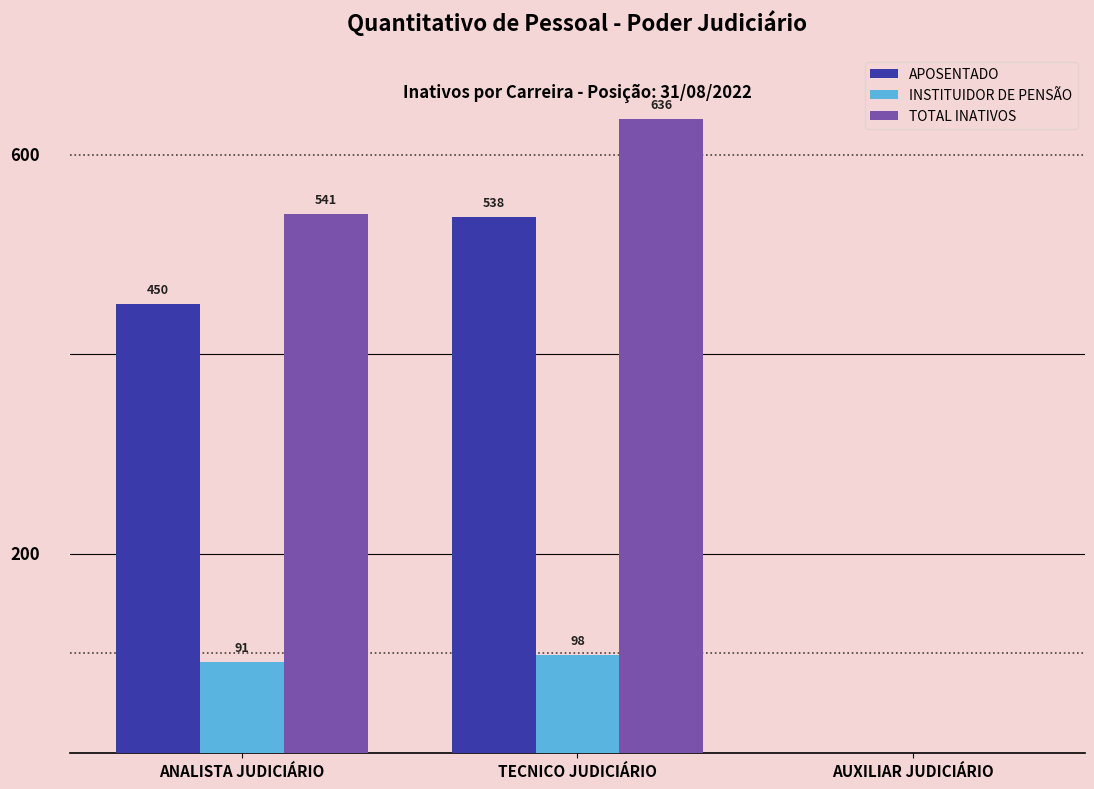

Which series has the largest total across all categories?

TOTAL INATIVOS